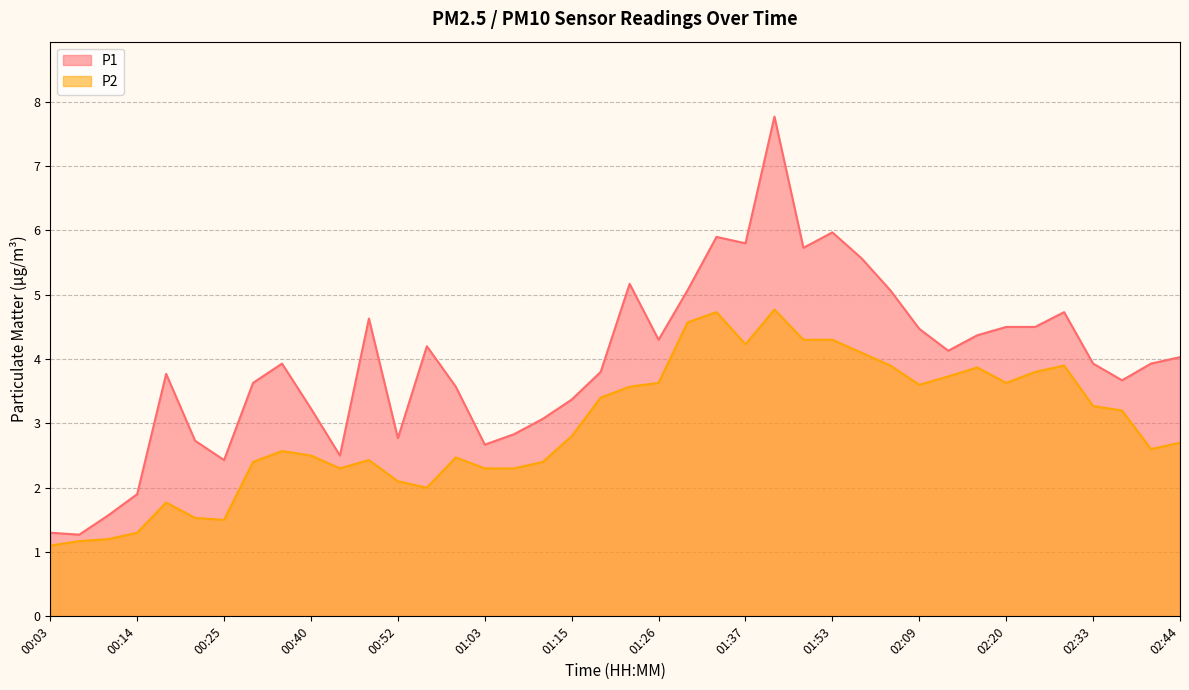

At which category does P1 reach its first local peak?

00:18